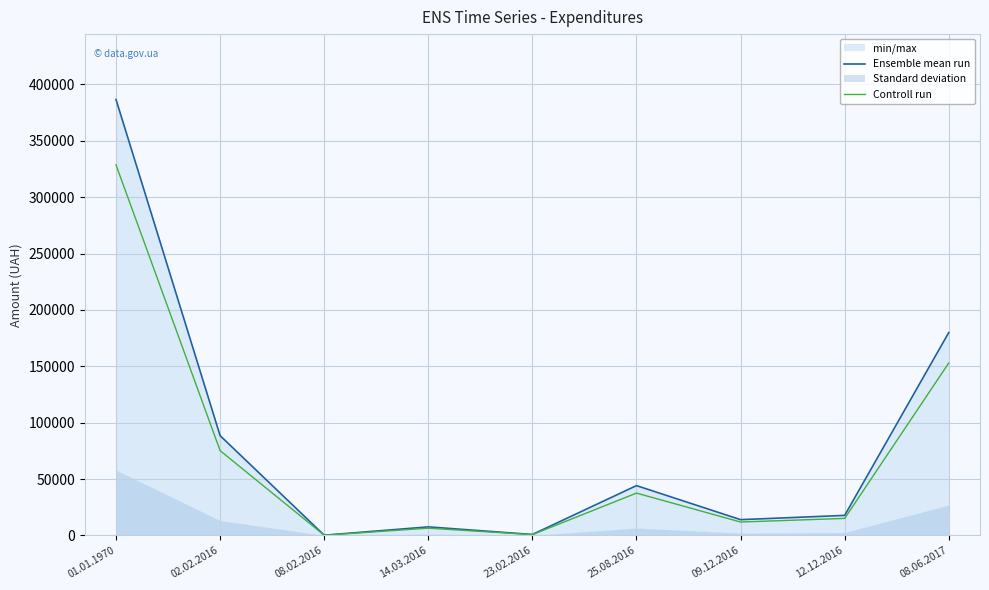

Which series has the largest total across all categories?

Ensemble mean run